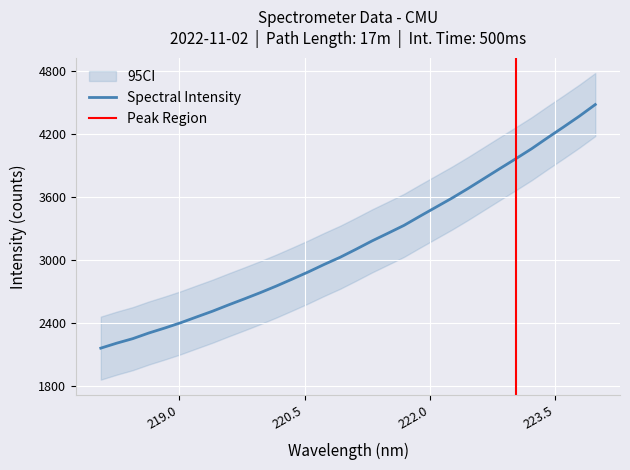

At which label does the data first exceed 3106?

221.1174